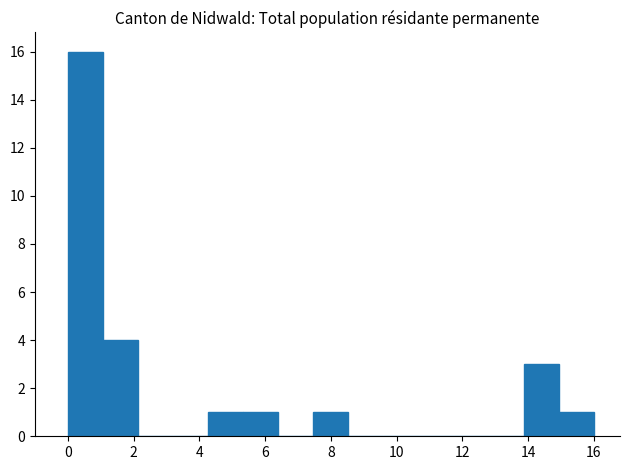

Reading left to right, list every bar in this chart as the range it spans on the x-axis followed by its height. Neither the bar edges nor the heights are printed on the chart, so give them approximately, as read against the axes.

0.0 to 1.0: 16
1.0 to 2.2: 4
2.2 to 3.2: 0
3.2 to 4.2: 0
4.2 to 5.4: 1
5.4 to 6.4: 1
6.4 to 7.4: 0
7.4 to 8.6: 1
8.6 to 9.6: 0
9.6 to 10.6: 0
10.6 to 11.8: 0
11.8 to 12.8: 0
12.8 to 13.8: 0
13.8 to 15.0: 3
15.0 to 16.0: 1